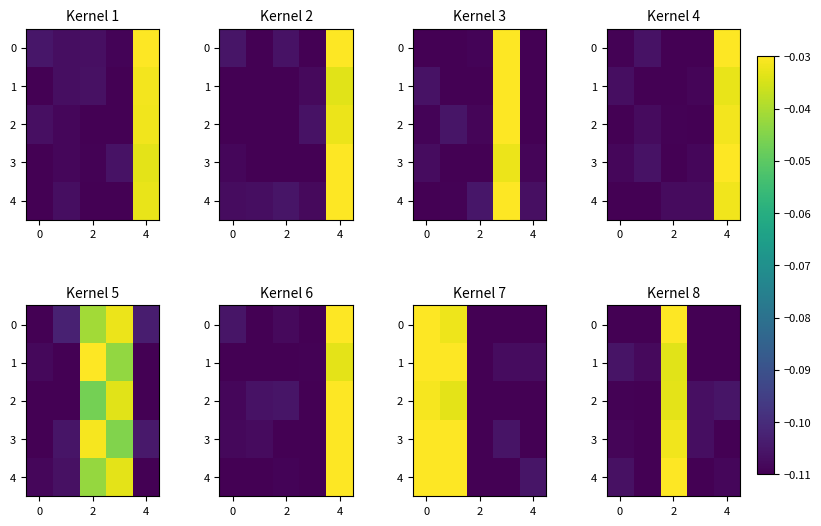

At 2, list the series in order from smallest to largest.

row_1, row_2, row_3, row_0, row_4